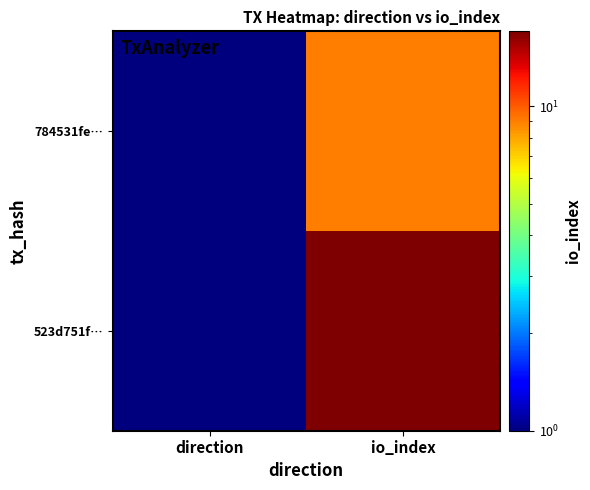

Reading right to left, transcribe all the data shown in this chart.

784531fe…: io_index=9	direction=1
523d751f…: io_index=17	direction=1